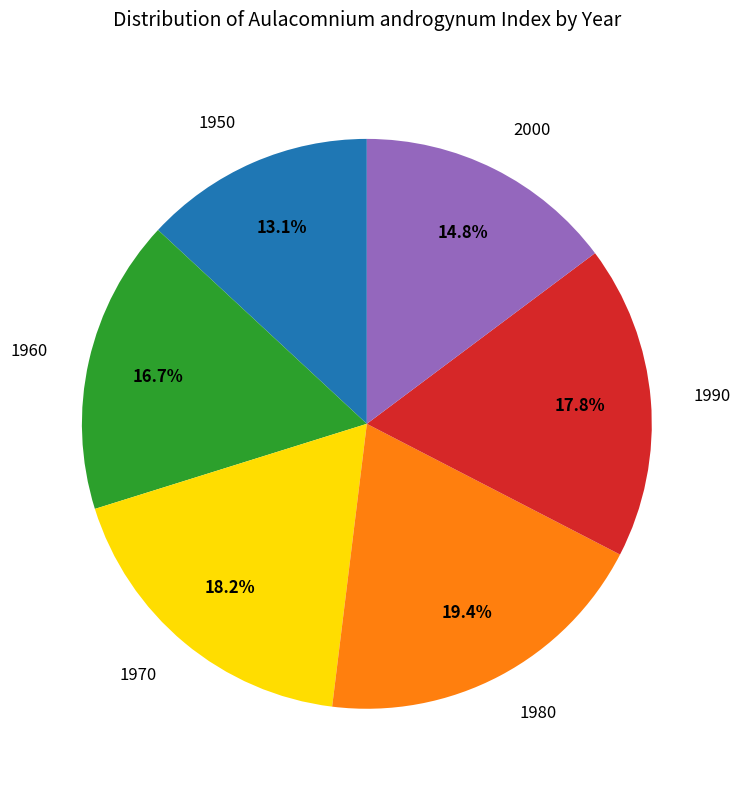

True or false: 1950 accounts for 8% of the total.

False